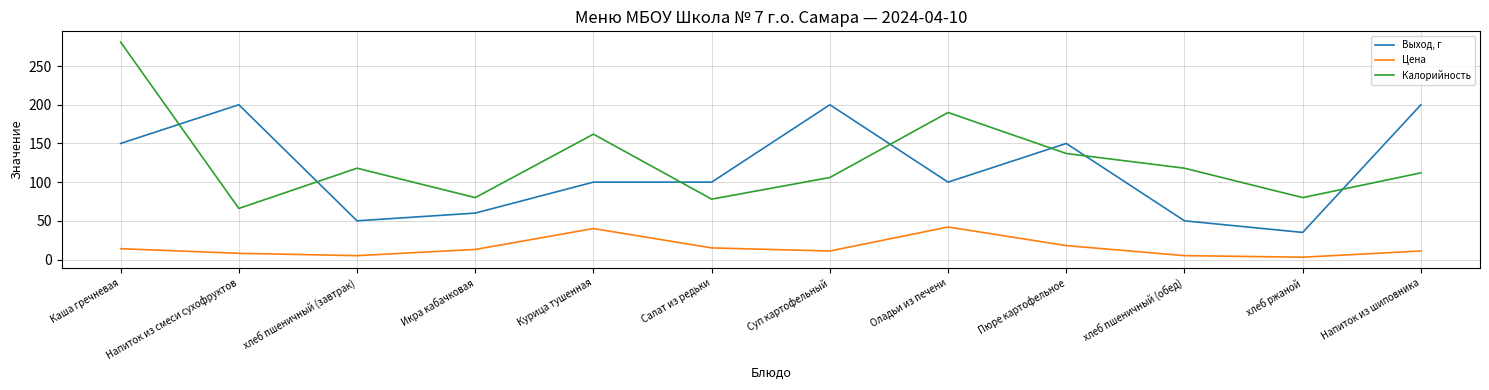

Where is the first local minimum for Цена?

хлеб пшеничный (завтрак)